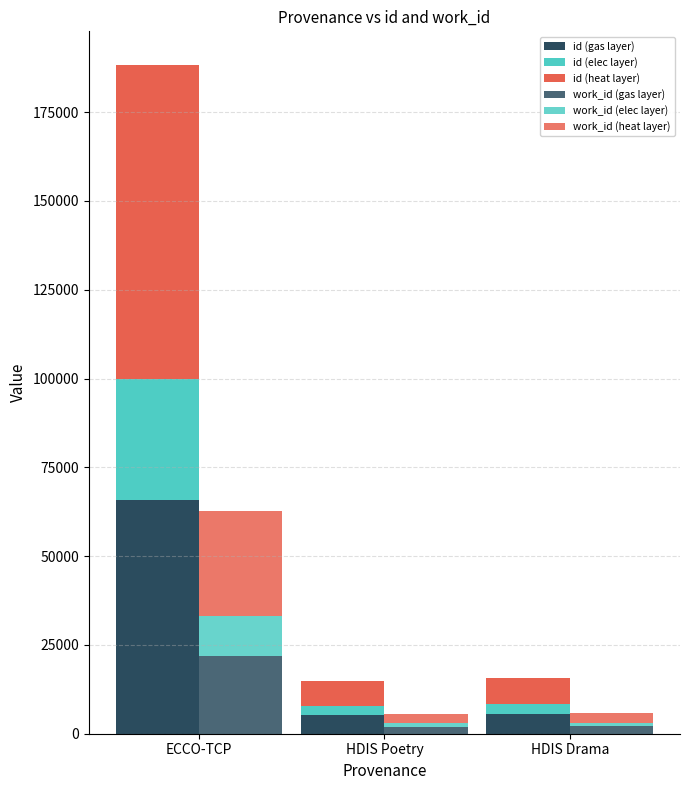

What is the difference between the work_id (gas layer) values at HDIS Drama and ECCO-TCP?

19877